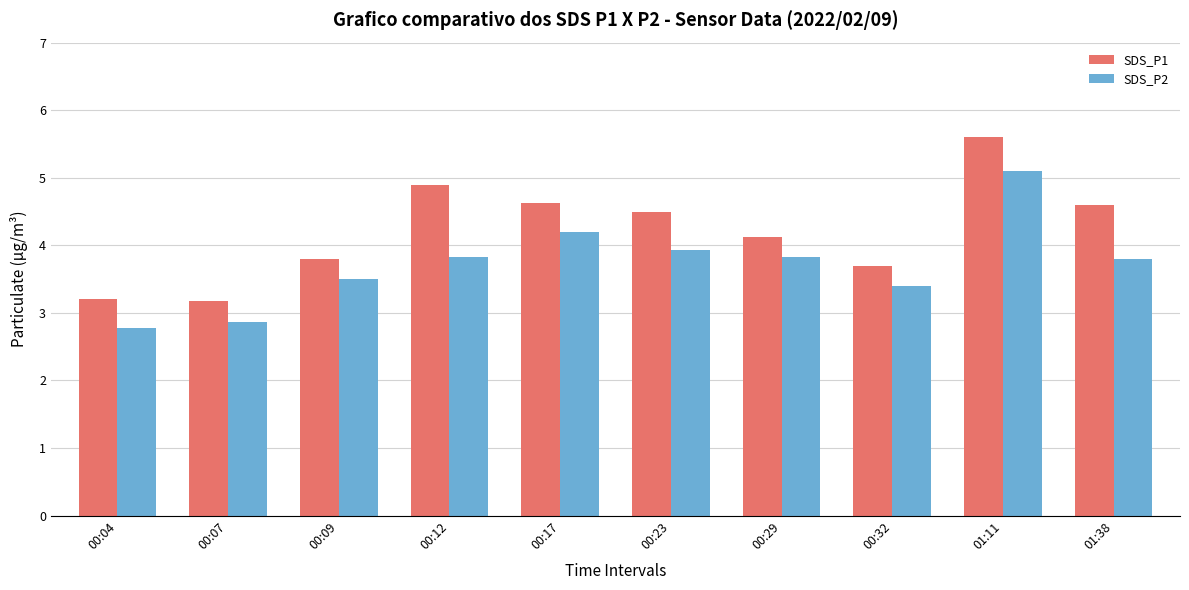

At which label does SDS_P2 first exceed 3?

00:09